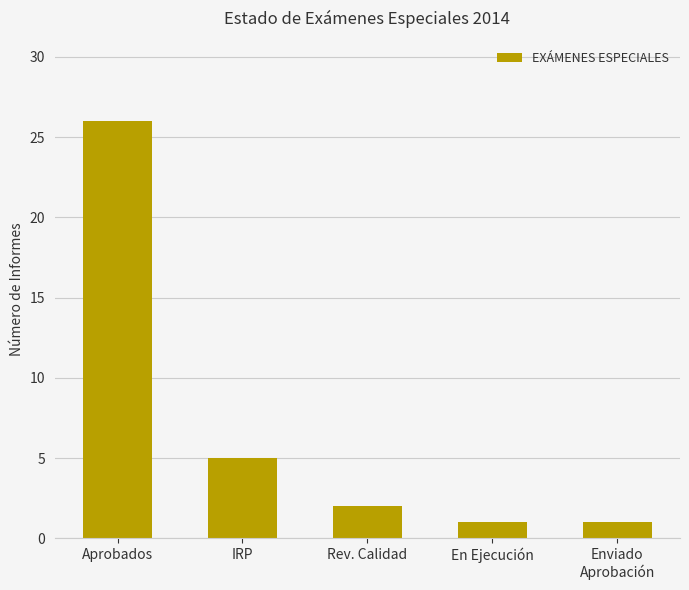

What is the difference between the second highest and minimum values?

4